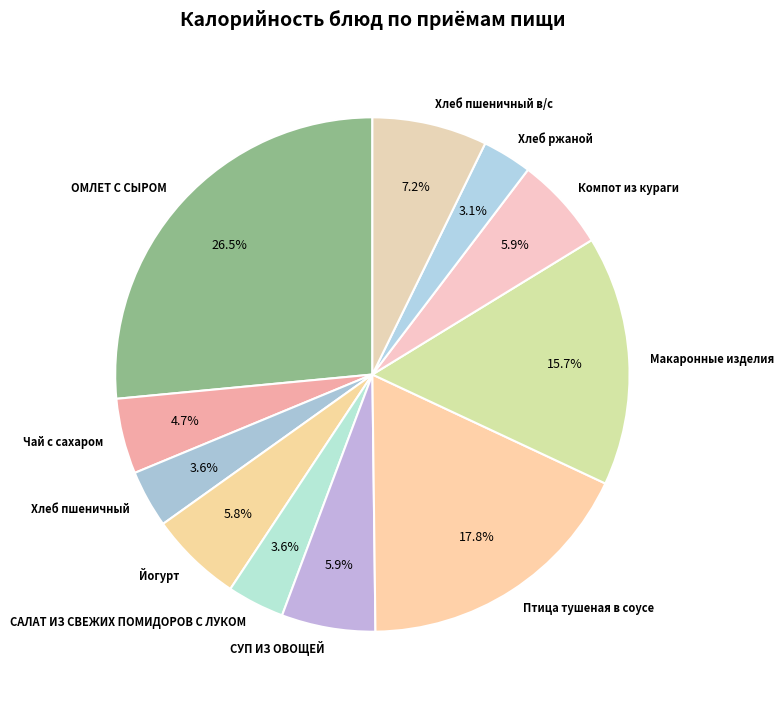

Between Компот из кураги and Хлеб пшеничный, which is larger?

Компот из кураги